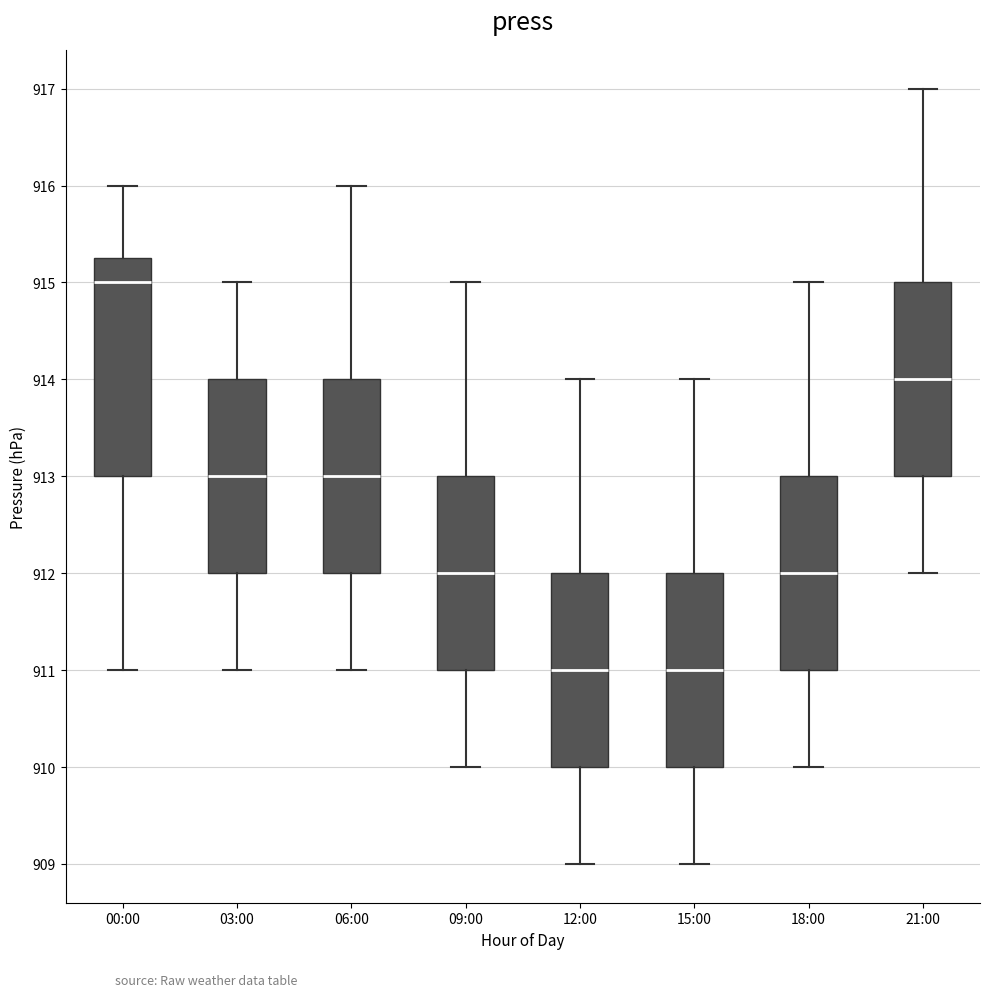

Reading left to right, read every box against the y-axis: the position of its median line, the range the box covers, and the ends of its whiskers. The values are not printed on the chart, so give them approximately, as read against the axis.

00:00: median 915.0, box 913.0 to 915.3, whiskers 911.0 to 916.0
03:00: median 913.0, box 912.0 to 914.0, whiskers 911.0 to 915.0
06:00: median 913.0, box 912.0 to 914.0, whiskers 911.0 to 916.0
09:00: median 912.0, box 911.0 to 913.0, whiskers 910.0 to 915.0
12:00: median 911.0, box 910.0 to 912.0, whiskers 909.0 to 914.0
15:00: median 911.0, box 910.0 to 912.0, whiskers 909.0 to 914.0
18:00: median 912.0, box 911.0 to 913.0, whiskers 910.0 to 915.0
21:00: median 914.0, box 913.0 to 915.0, whiskers 912.0 to 917.0